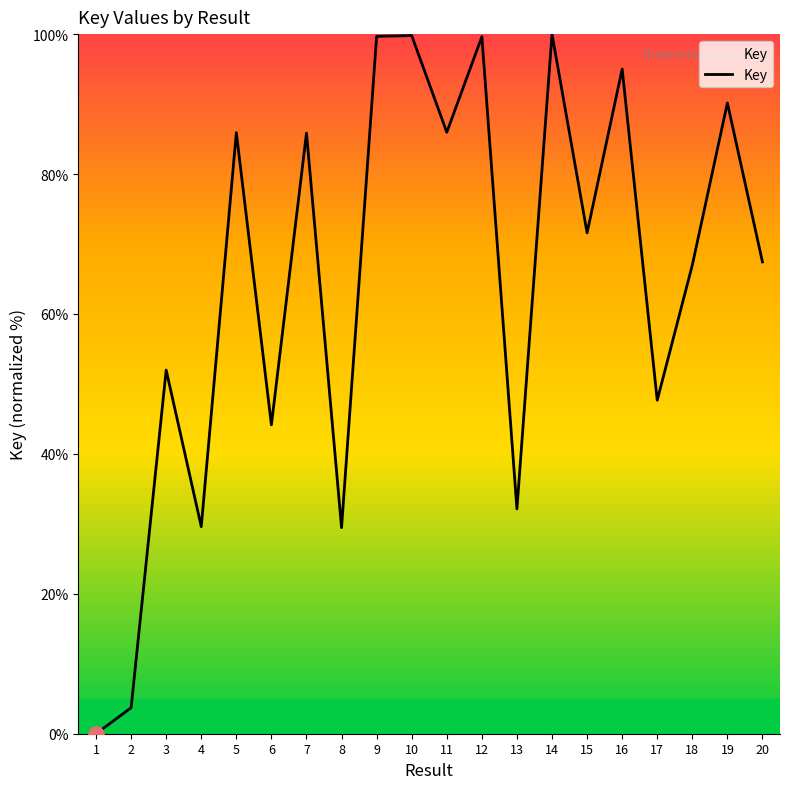

Between 2 and 3, which is larger?

3